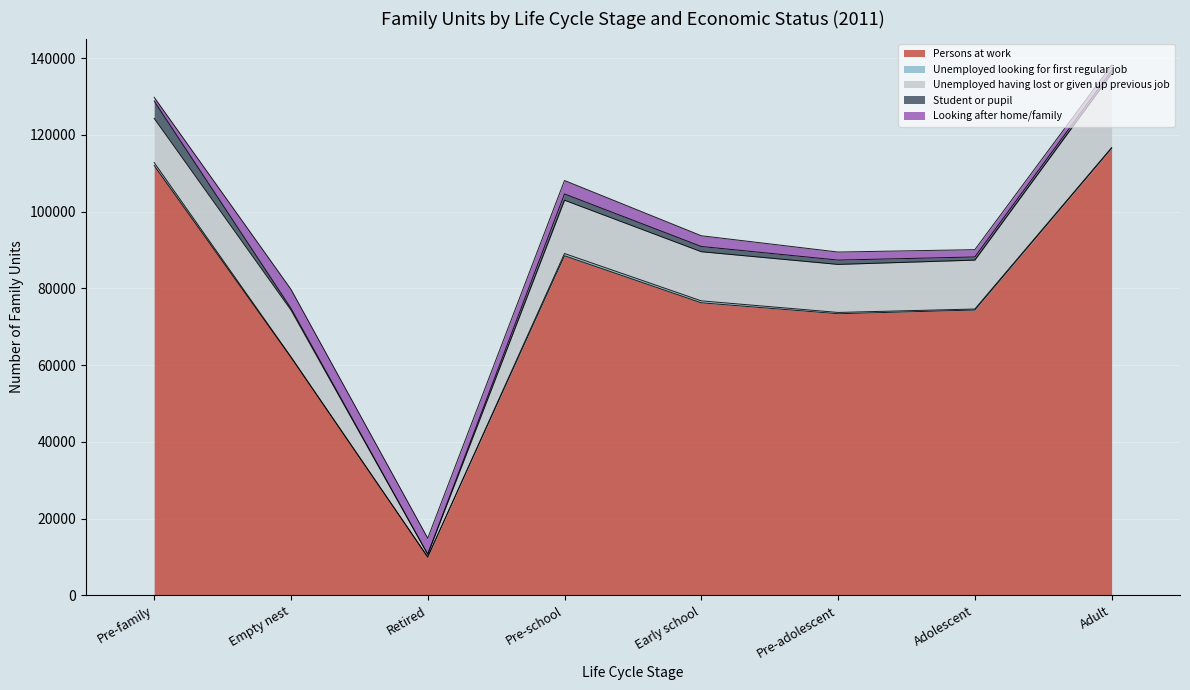

True or false: Student or pupil has more than 2 interior local peaks.

False